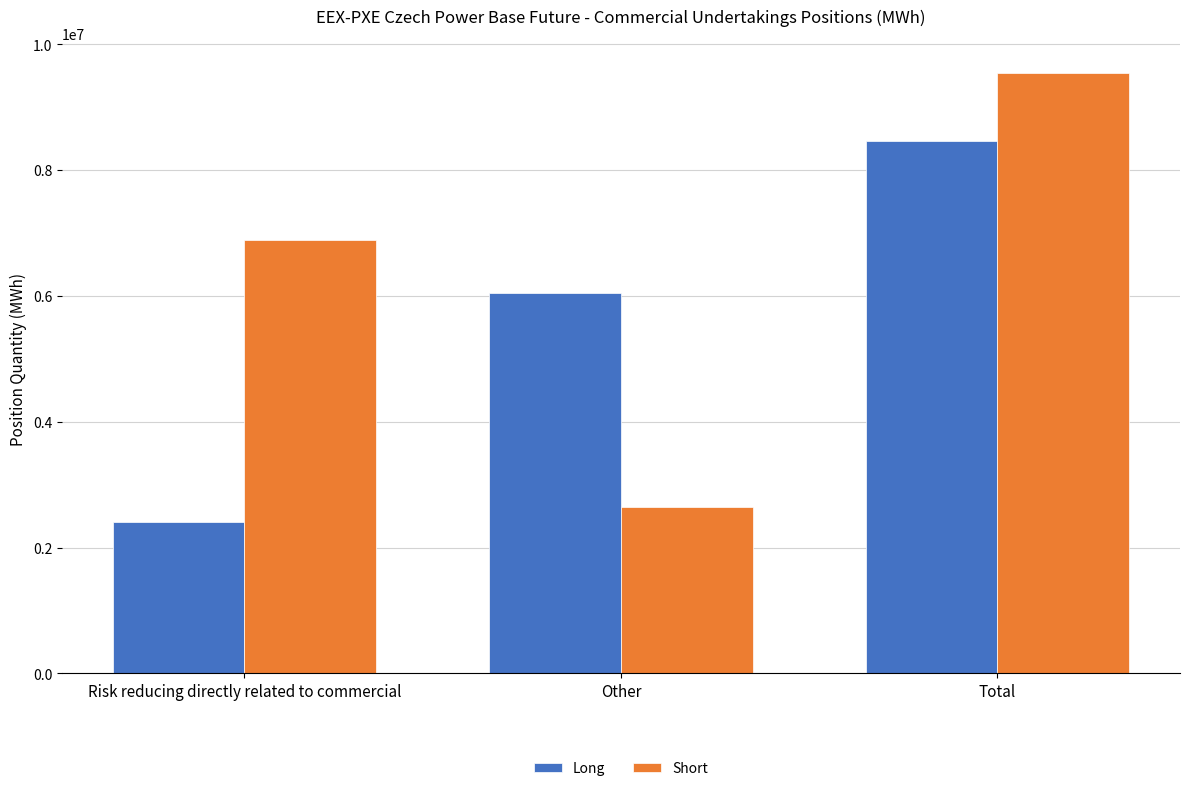

At Total, list the series in order from smallest to largest.

Long, Short